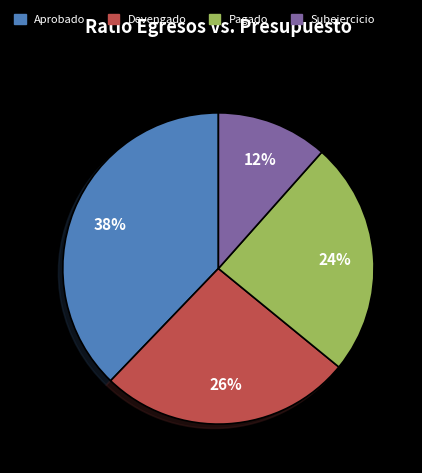

To the nearest percent, what is the average slice percentage?

25%